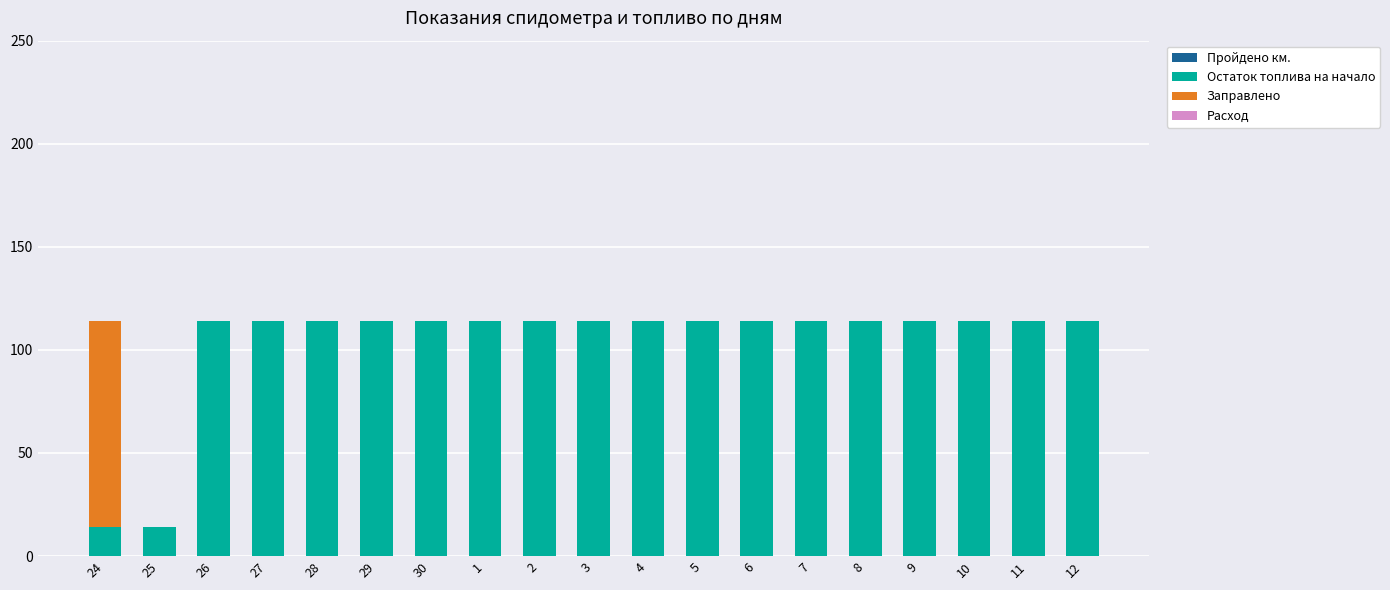

How many distinct data groups are displayed?

2